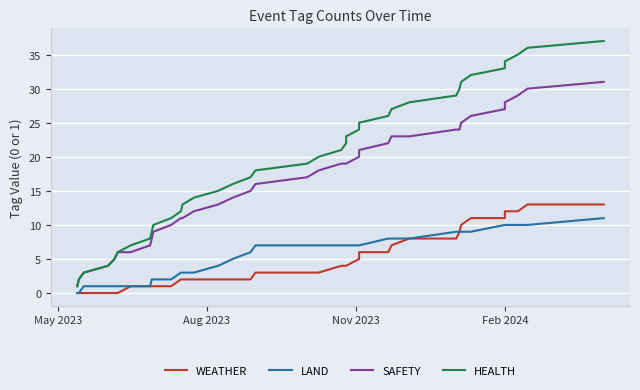

What is the value of the LAND point at the 34th from the left?

10